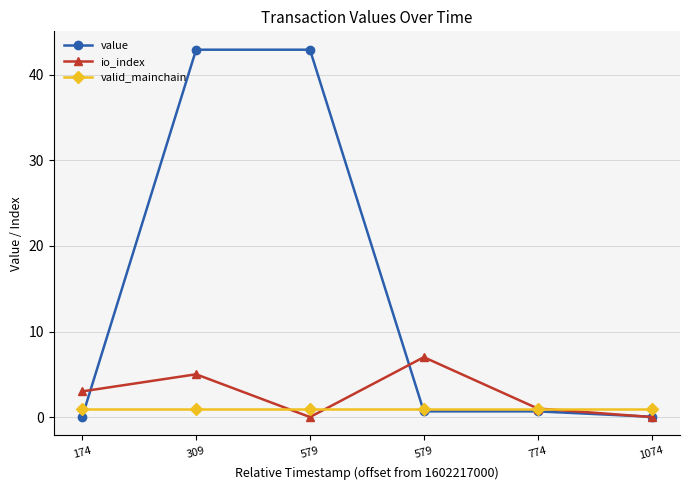

How many times do valid_mainchain and value cross each other?

2